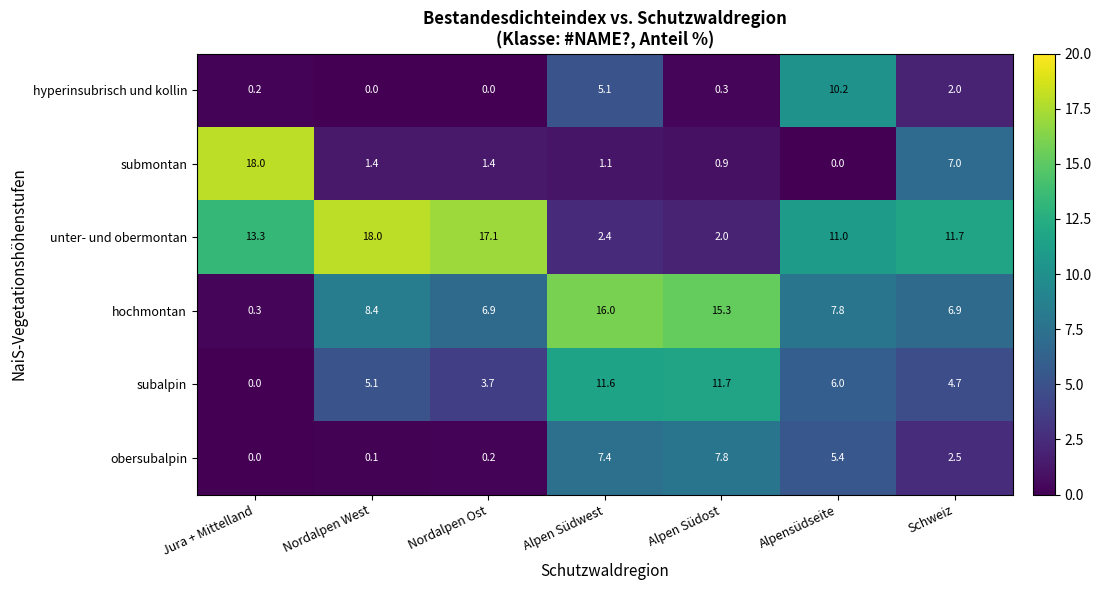

Rank the series at Alpen Südost from lowest to highest value.

hyperinsubrisch und kollin, submontan, unter- und obermontan, obersubalpin, subalpin, hochmontan